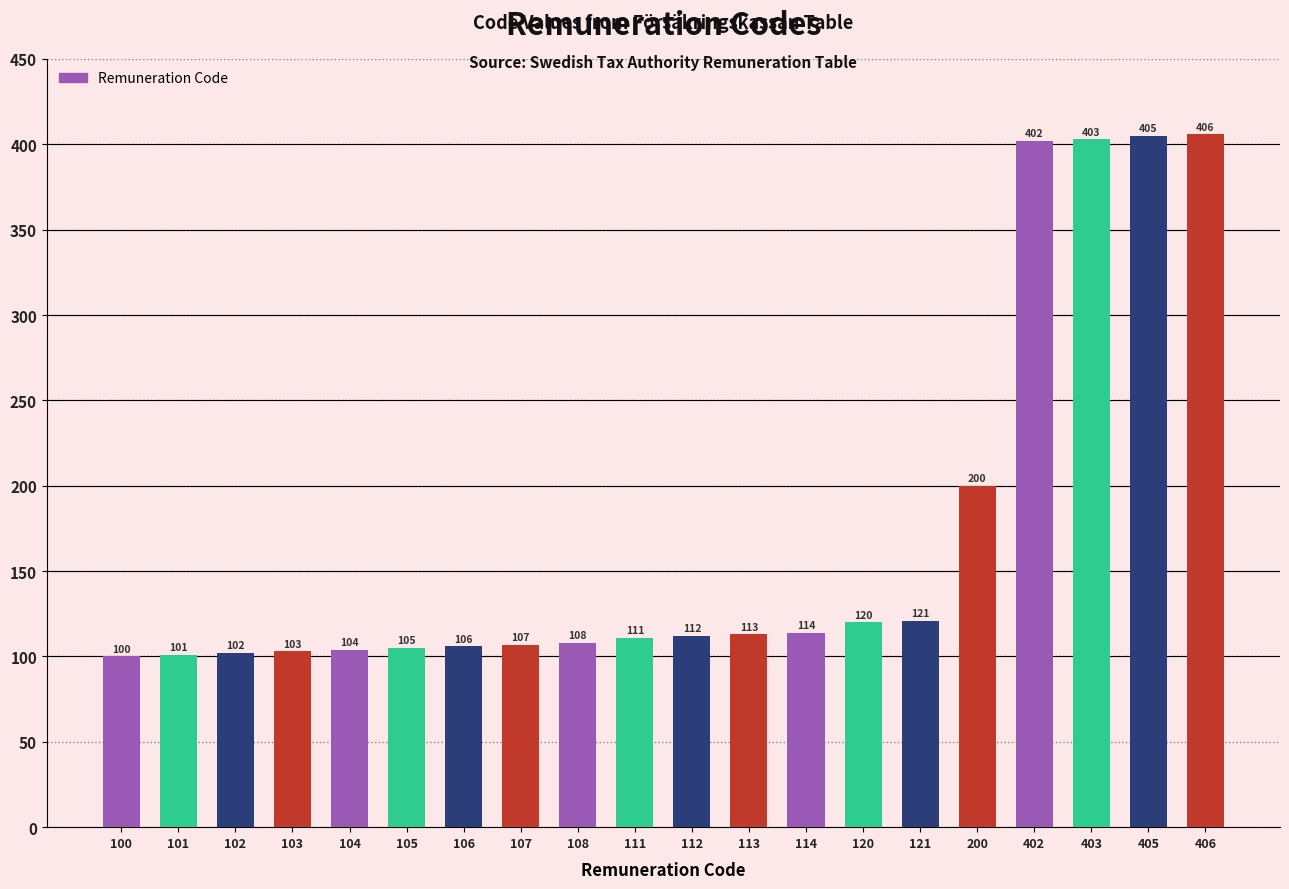

Rank the categories by value from highest to lowest.

406, 405, 403, 402, 200, 121, 120, 114, 113, 112, 111, 108, 107, 106, 105, 104, 103, 102, 101, 100